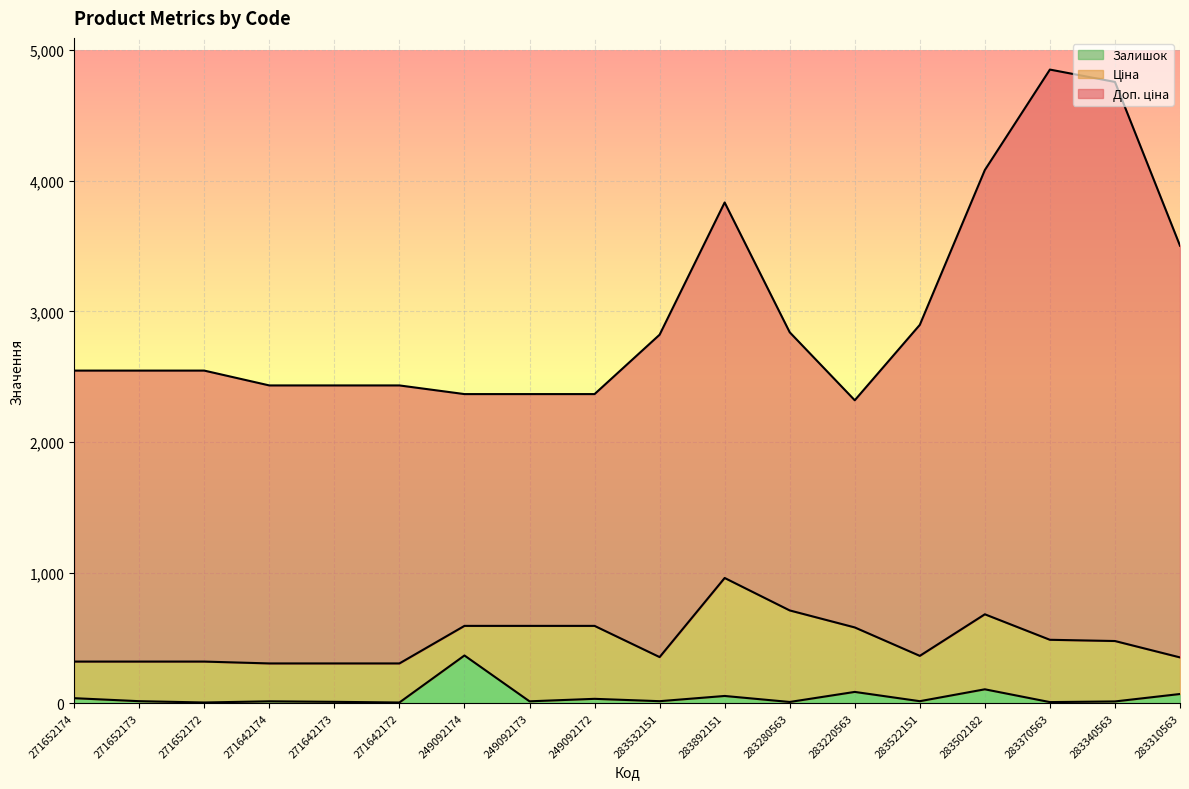

How many interior local valleys does the Ціна series have?

2